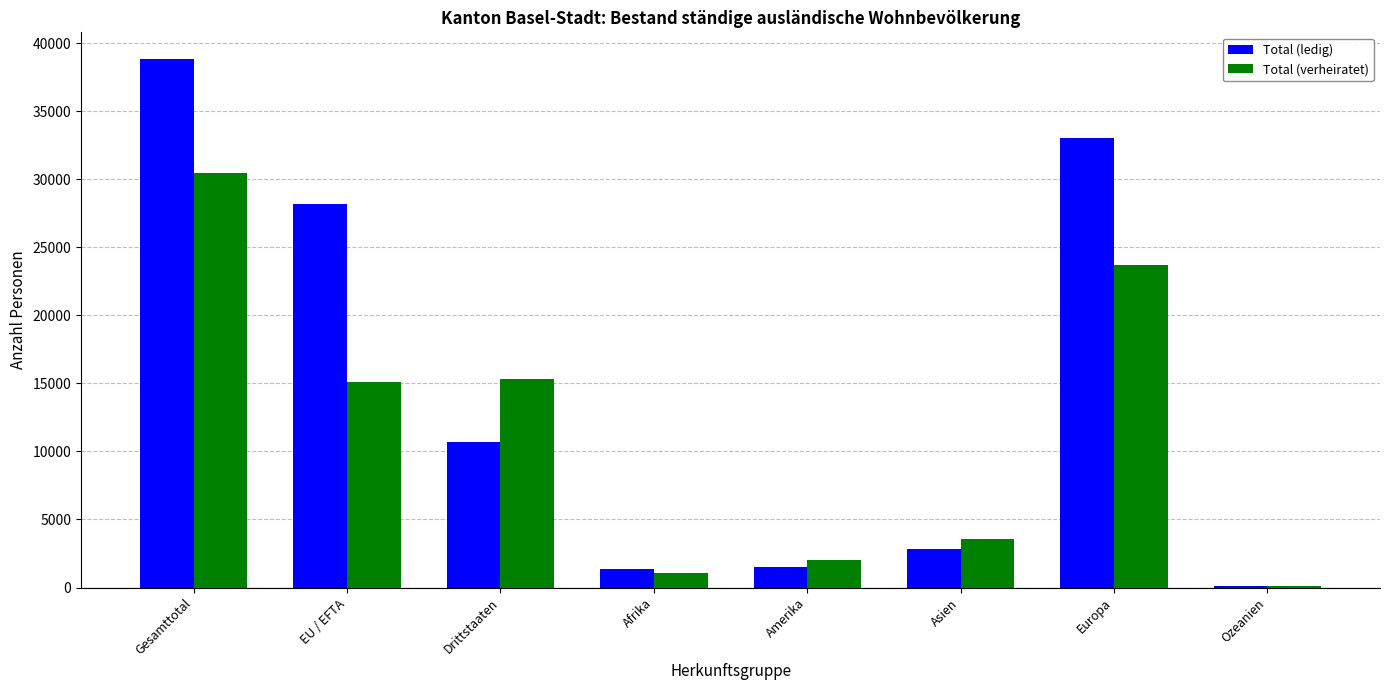

What is the sum of all Total (ledig) values?

116501